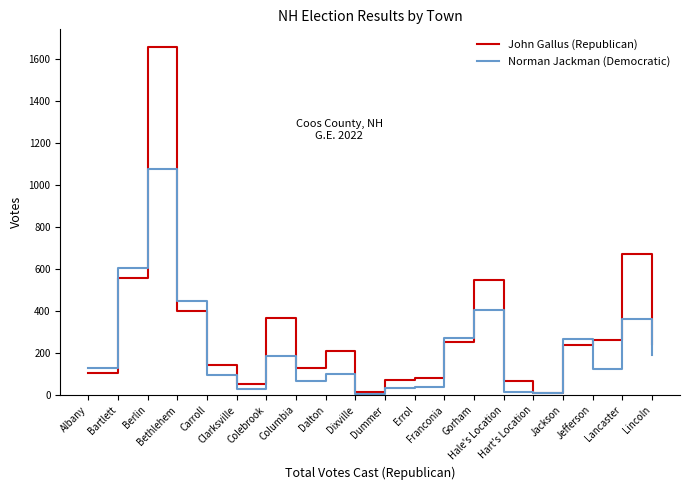

Where is the first local maximum for Norman Jackman (Democratic)?

Berlin